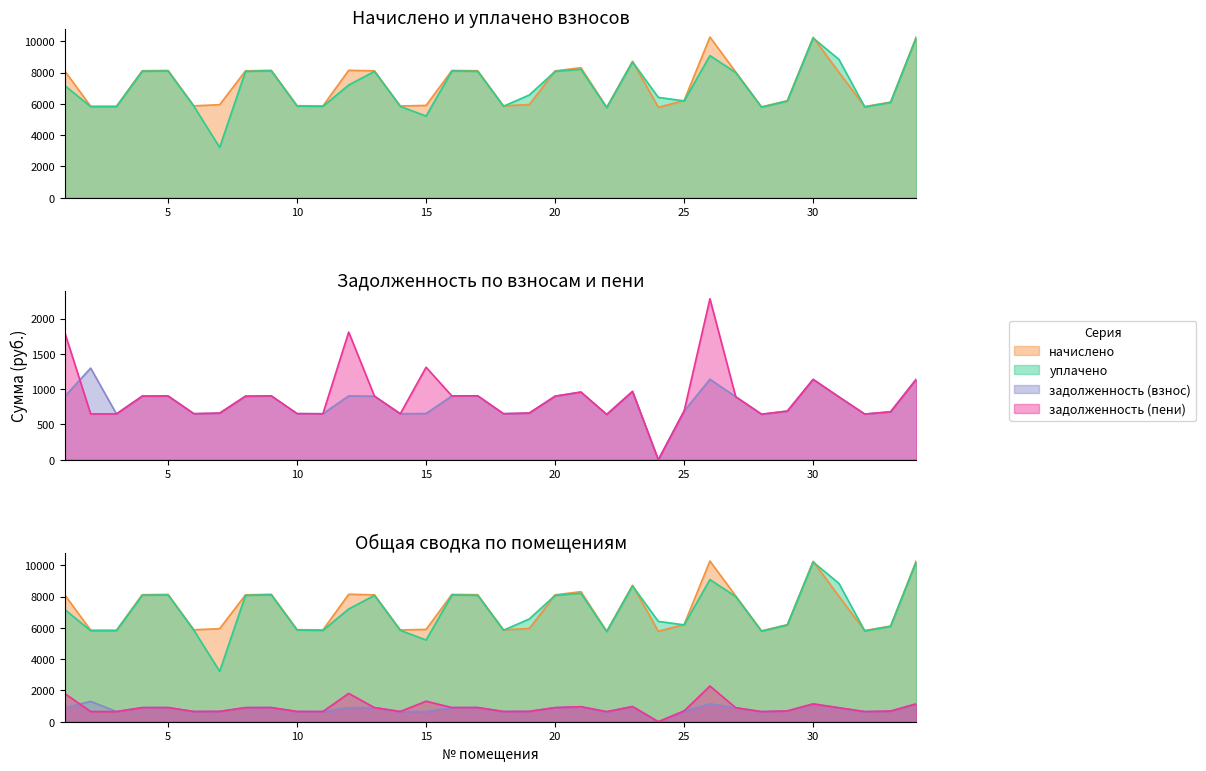

Which series has the largest range (max minus min)?

уплачено